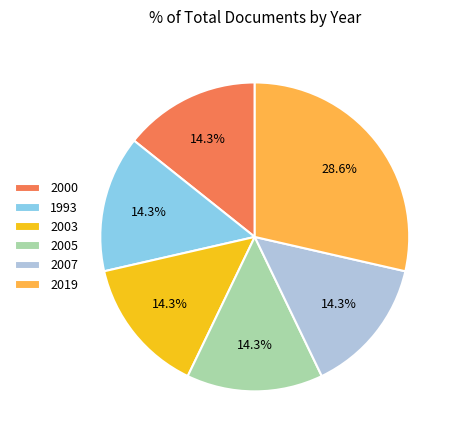

Count the number of slices in the pie.

6